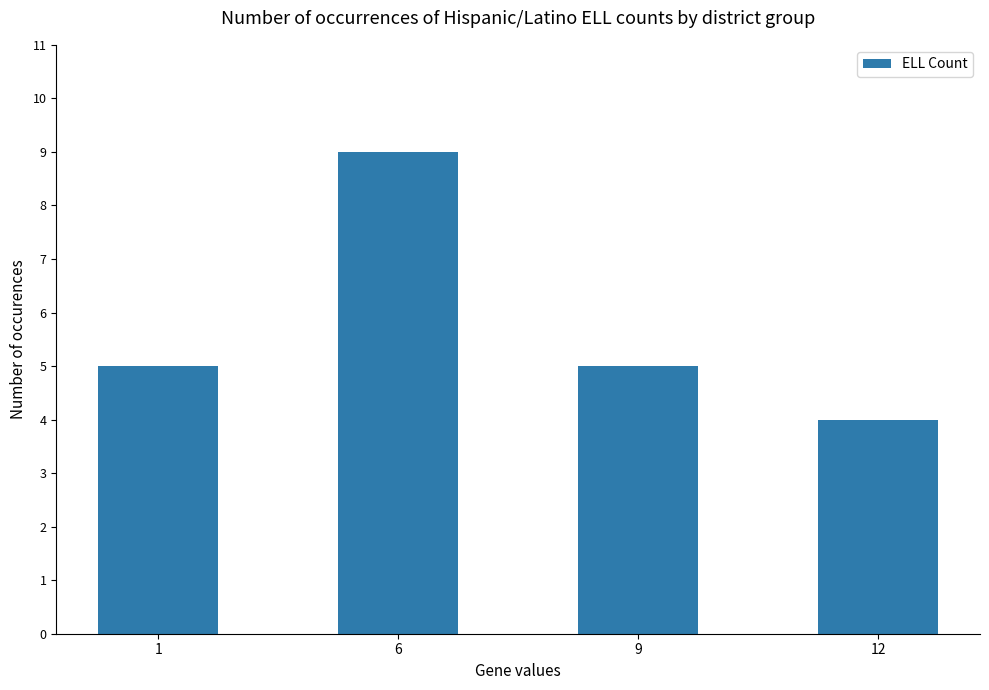

How many bars are there in total?

4